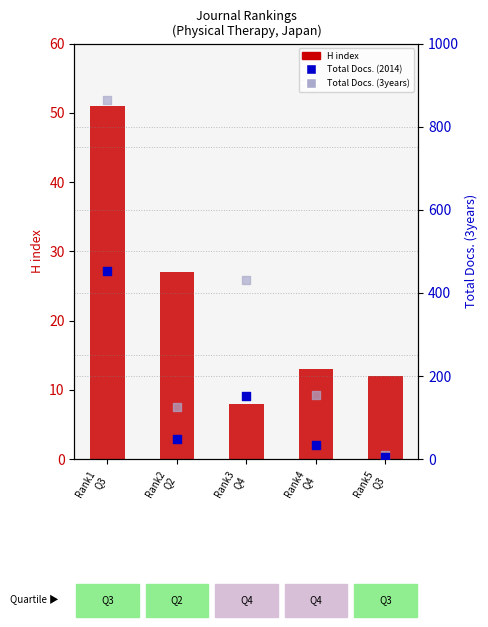

Which series reaches the maximum Y coordinate?

Total Docs. (3years)